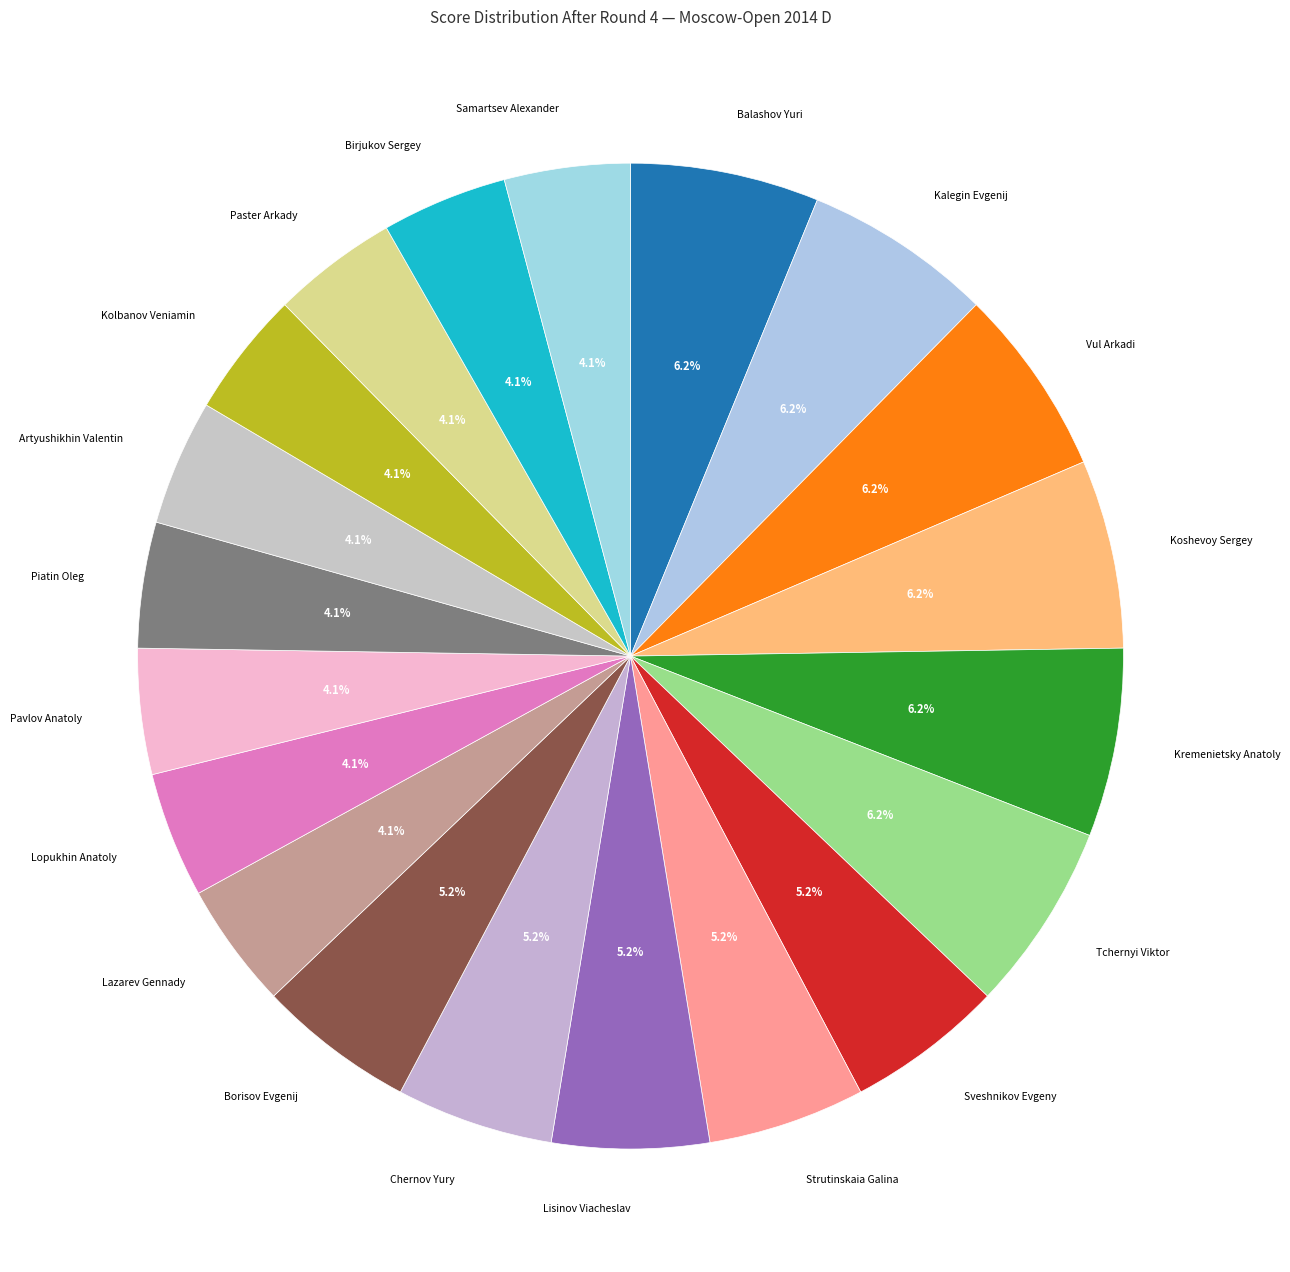

Which has a higher value, Kalegin Evgenij or Lisinov Viacheslav?

Kalegin Evgenij